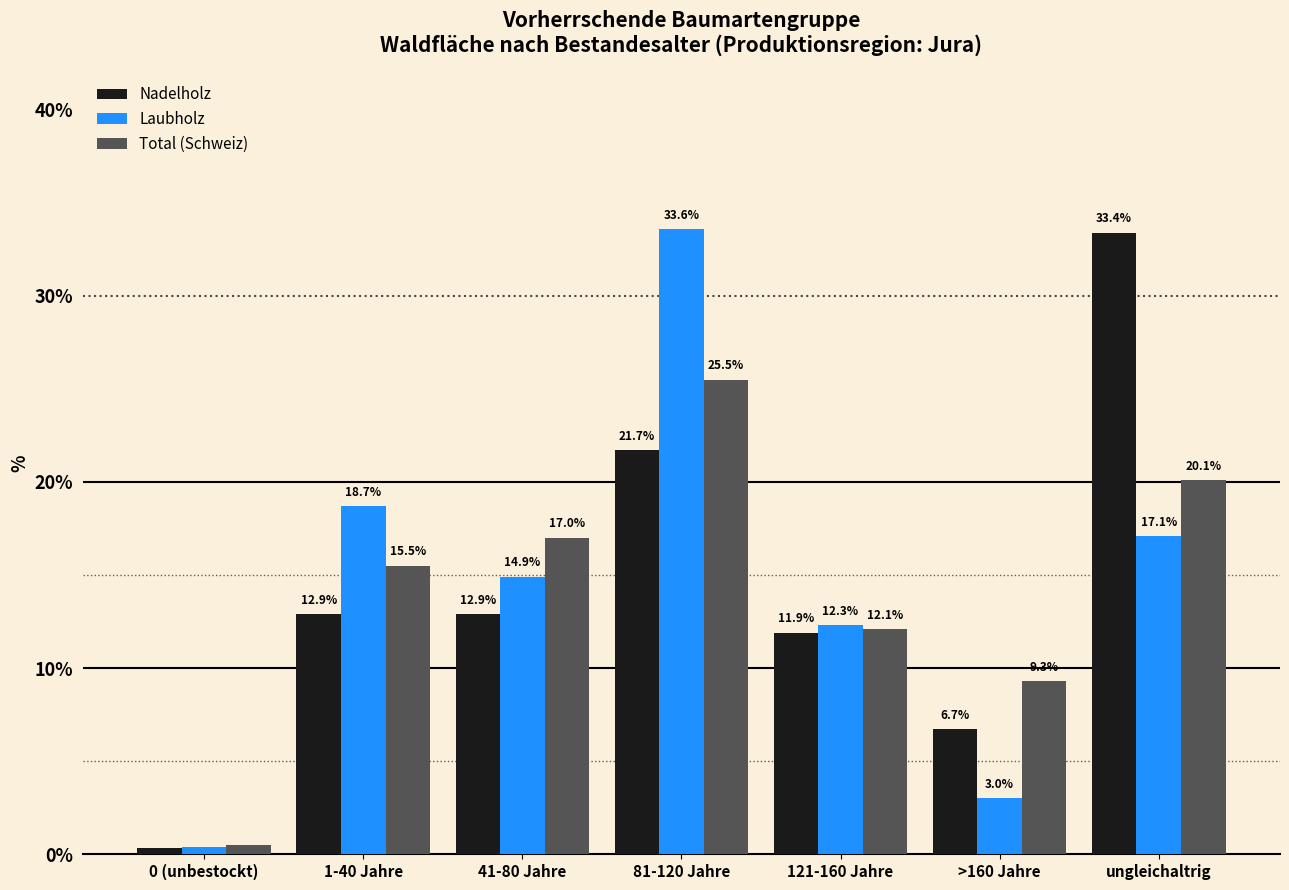

Between 121-160 Jahre and >160 Jahre, which series saw the biggest shift?

Laubholz